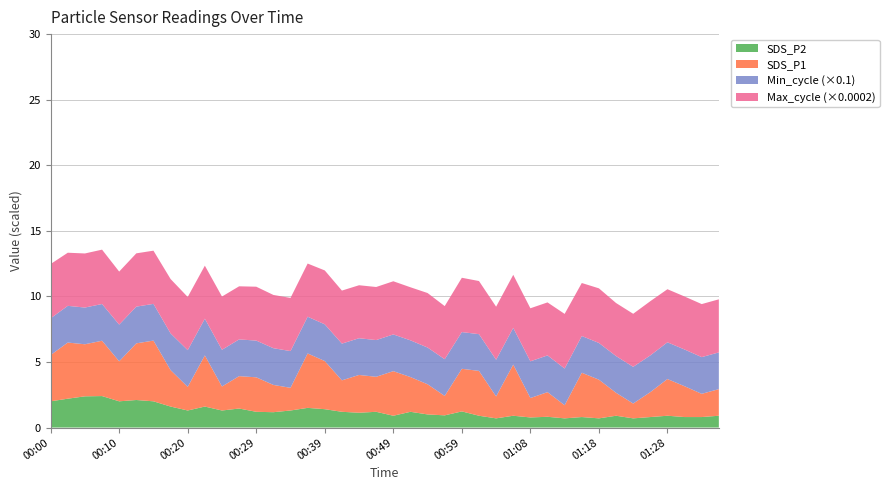

Reading left to right, what are all the values shown in this chart?

SDS_P1: 3.5	4.3	4.0	4.2	3.0	4.3	4.6	2.8	1.8	3.9	1.8	2.5	2.6	2.1	1.7	4.2	3.7	2.4	2.9	2.7	3.4	2.6	2.3	1.5	3.2	3.4	1.7	3.9	1.5	1.9	1.0	3.4	3.0	1.8	1.1	1.9	2.8	2.4	1.8	2.0
SDS_P2: 2.0	2.2	2.4	2.4	2.0	2.1	2.0	1.6	1.3	1.6	1.3	1.4	1.2	1.2	1.3	1.5	1.4	1.2	1.1	1.2	0.9	1.2	1.0	0.9	1.2	0.9	0.7	0.9	0.8	0.8	0.7	0.8	0.7	0.9	0.7	0.8	0.9	0.8	0.8	0.9
Min_cycle: 28.0	28.0	28.0	28.0	28.0	28.0	28.0	28.0	28.0	28.0	28.0	28.0	28.0	28.0	28.0	28.0	28.0	28.0	28.0	28.0	28.0	28.0	28.0	28.0	28.0	28.0	28.0	28.0	28.0	28.0	28.0	28.0	28.0	28.0	28.0	28.0	28.0	28.0	28.0	28.0
Max_cycle: 20696.0	20252.0	20621.0	20726.0	20212.0	20318.0	20282.0	20727.0	20282.0	20215.0	20300.0	20248.0	20546.0	20307.0	20268.0	20275.0	20547.0	20217.0	20204.0	20236.0	20271.0	20229.0	20785.0	20248.0	20703.0	20261.0	20228.0	20225.0	20224.0	20208.0	20828.0	20208.0	20825.0	20232.0	20220.0	20673.0	20236.0	20209.0	20221.0	20237.0